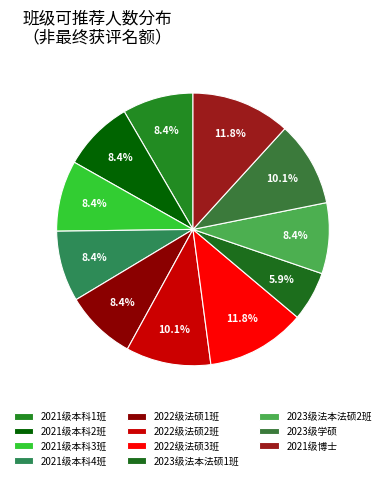

To the nearest percent, what portion does 2021级博士 represent?

12%